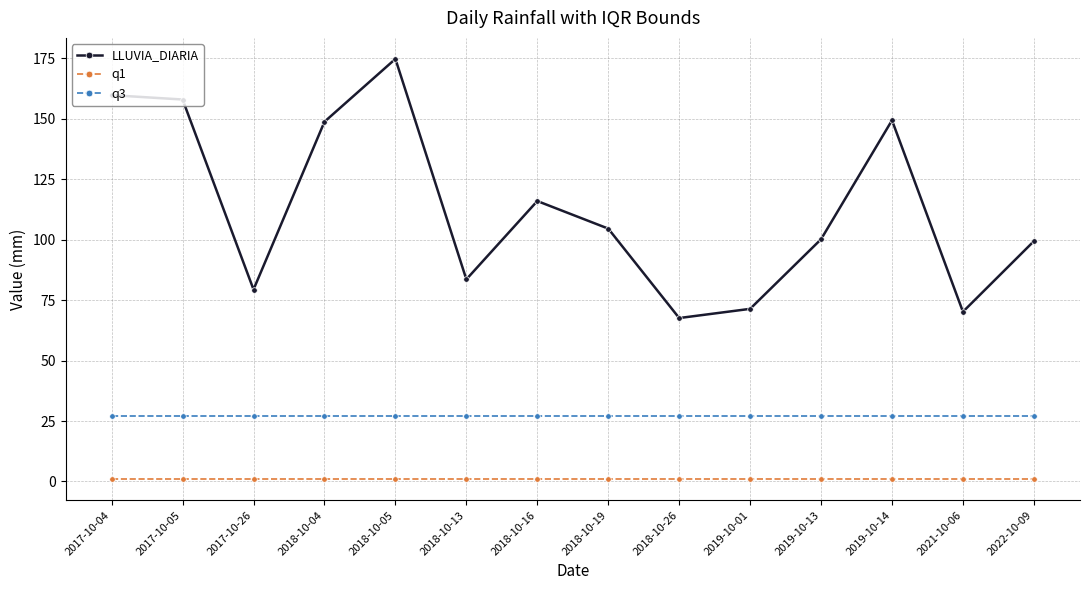

True or false: LLUVIA_DIARIA and q1 intersect in this chart.

False